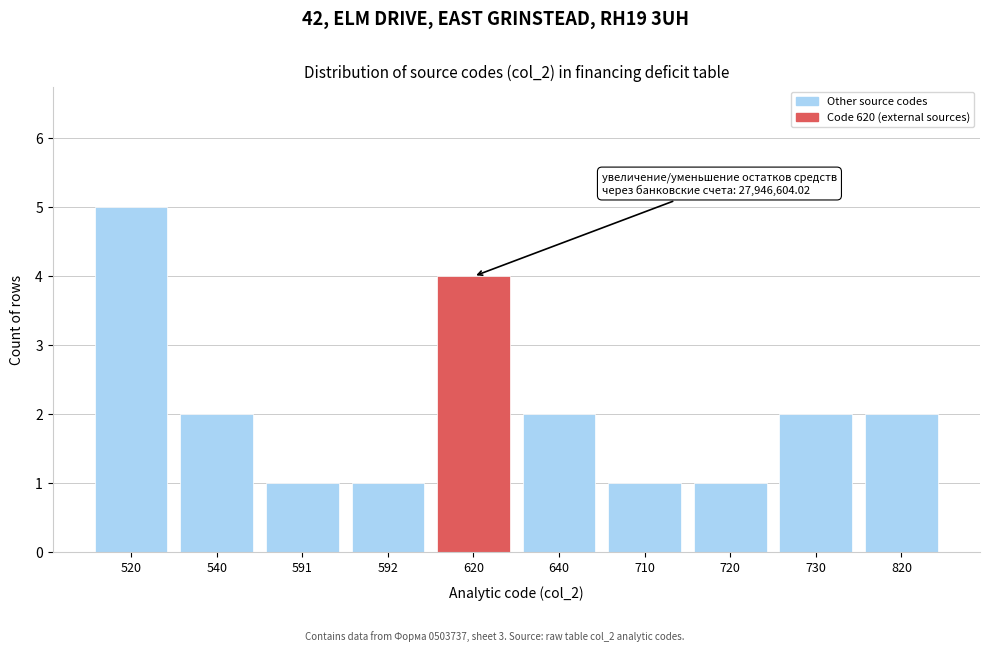

Reading right to left, list all the values displayed in this chart.

820=2	730=2	720=1	710=1	640=2	620=4	592=1	591=1	540=2	520=5